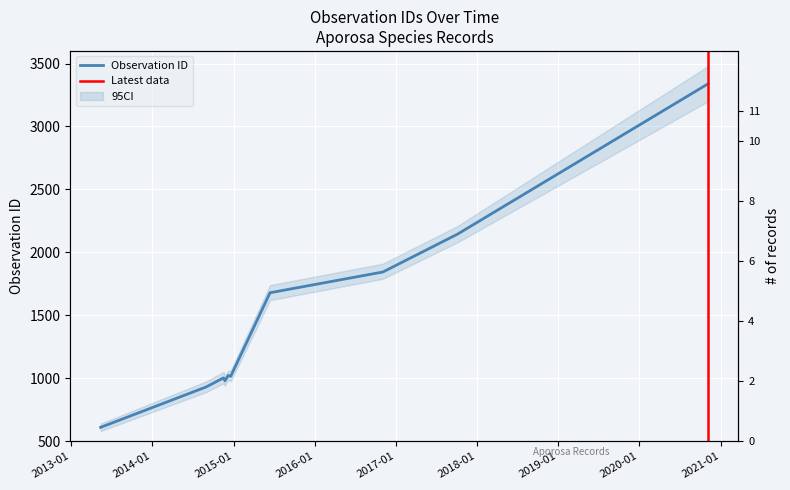

How many categories are shown in the chart?

11